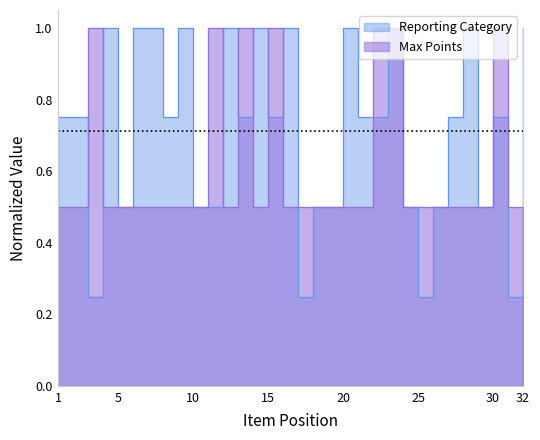

How many categories are shown in the chart?

32